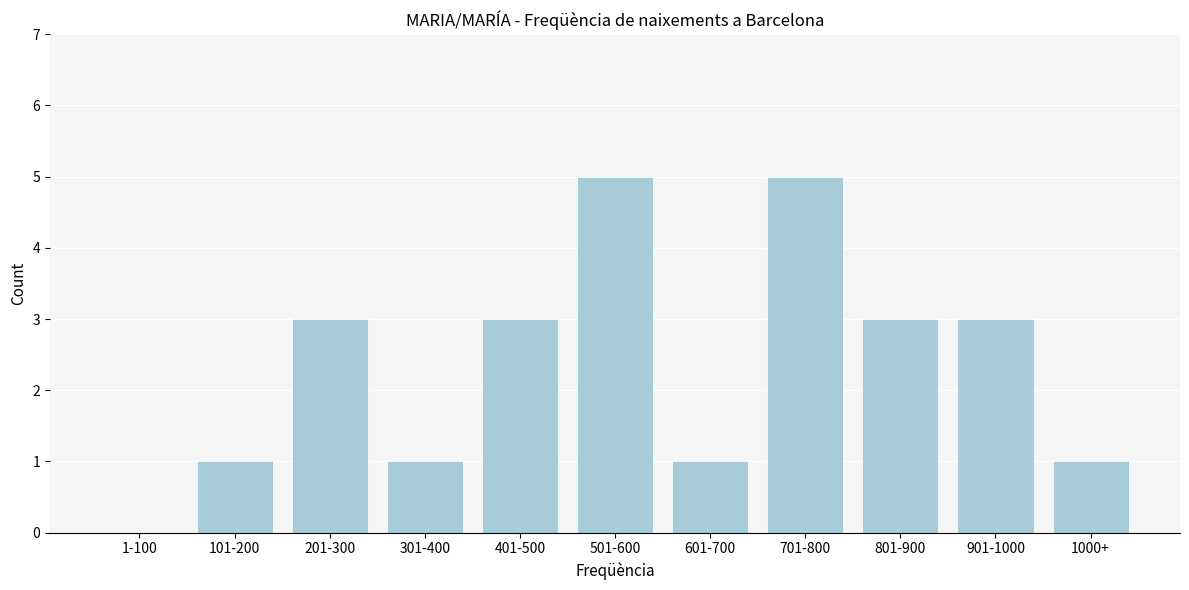

Reading left to right, extract all data points from this chart.

1-100=0	101-200=1	201-300=3	301-400=1	401-500=3	501-600=5	601-700=1	701-800=5	801-900=3	901-1000=3	1000+=1